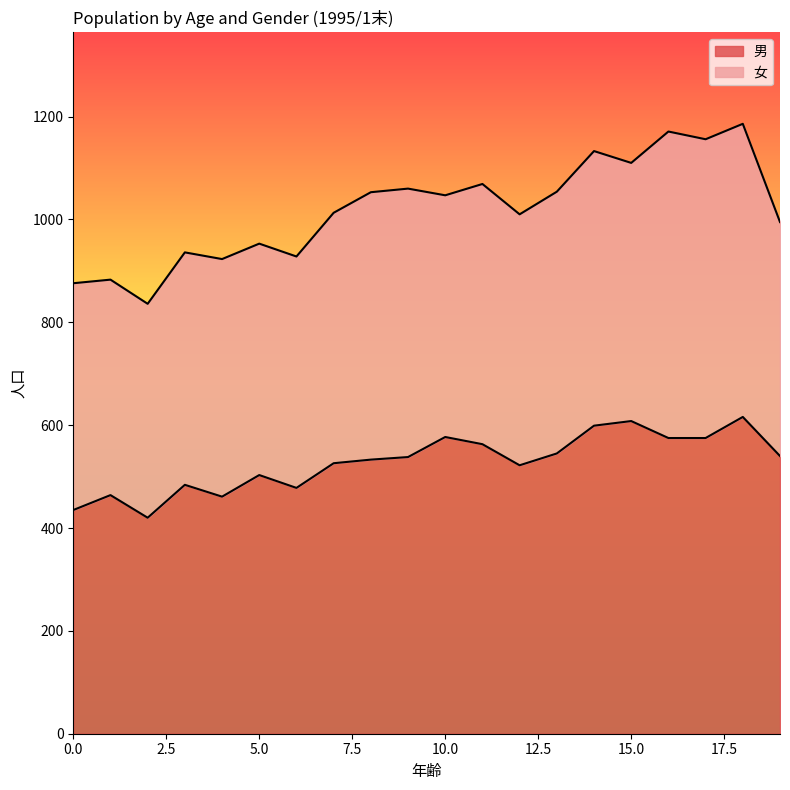

What is the smallest value displayed?

420